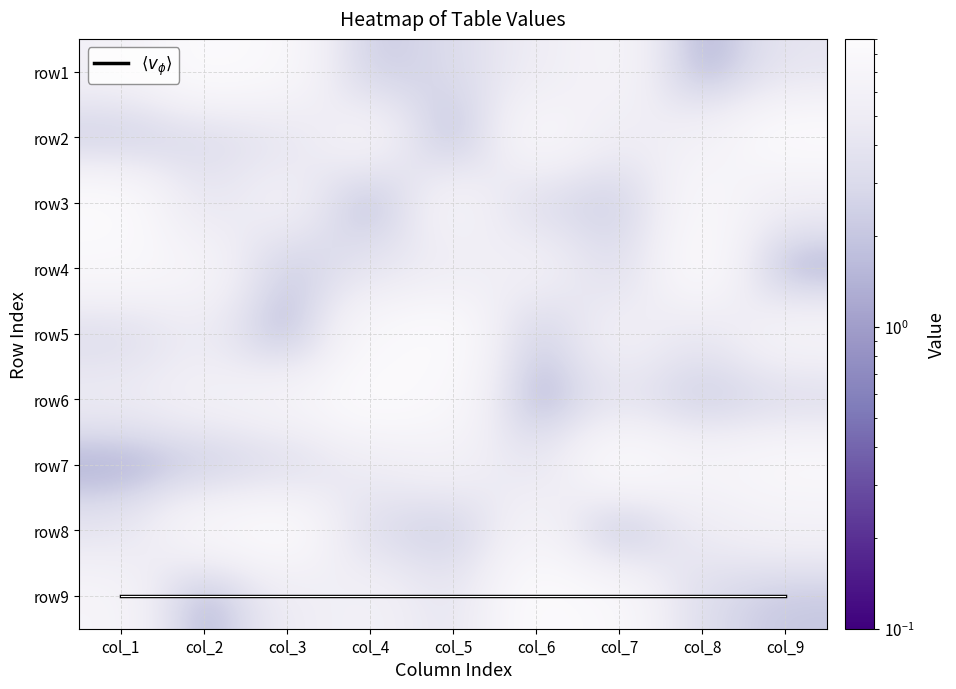

The row8 series shows 1 at col_7. True or false?

True